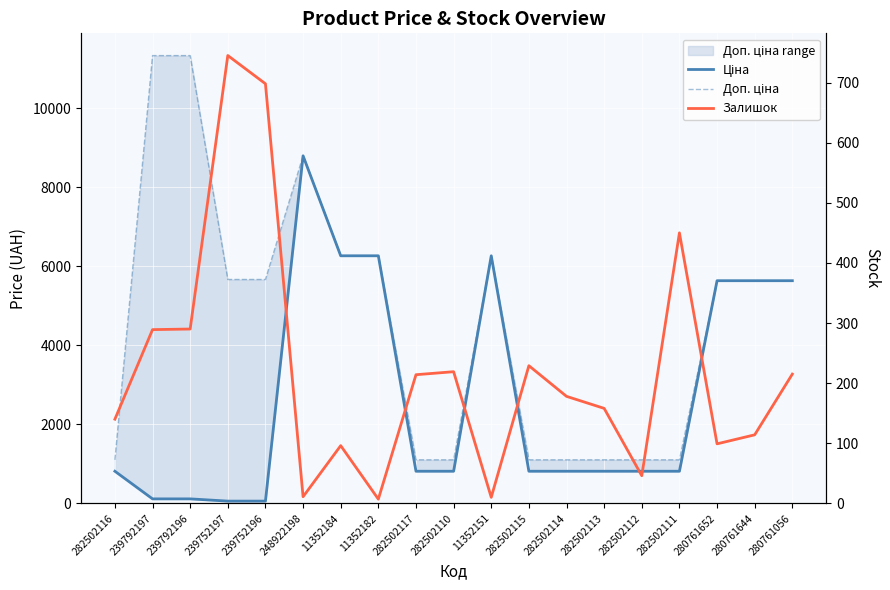

Which label corresponds to the smallest value in the chart?

11352182